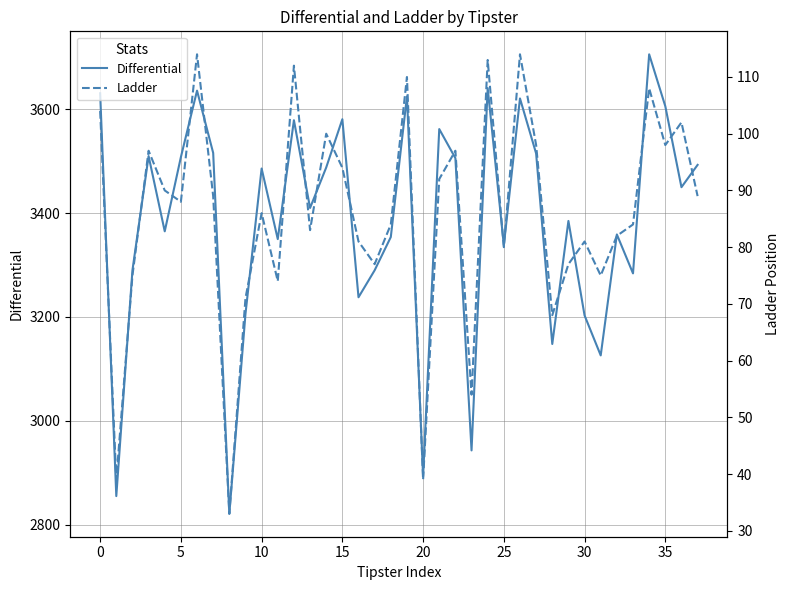

The Differential series shows 5034 at 12. True or false?

False